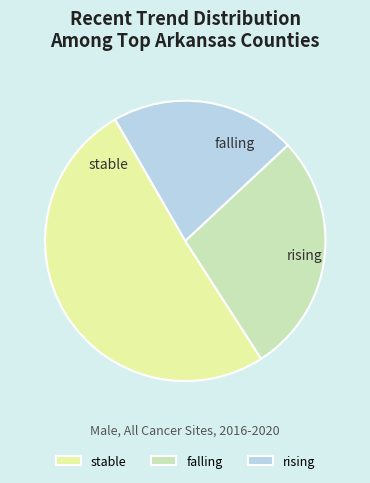

Which slice is the smallest?

rising